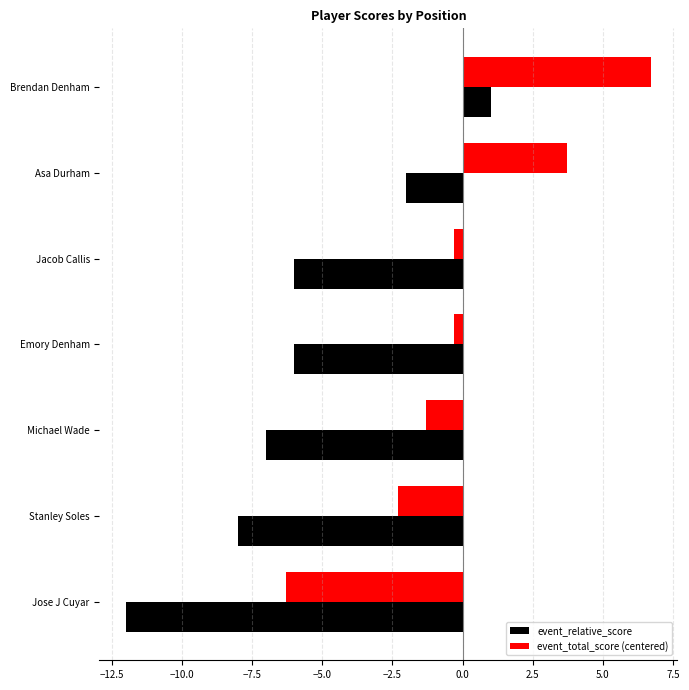

The value of event_relative_score at Brendan Denham is 1.0. True or false?

True